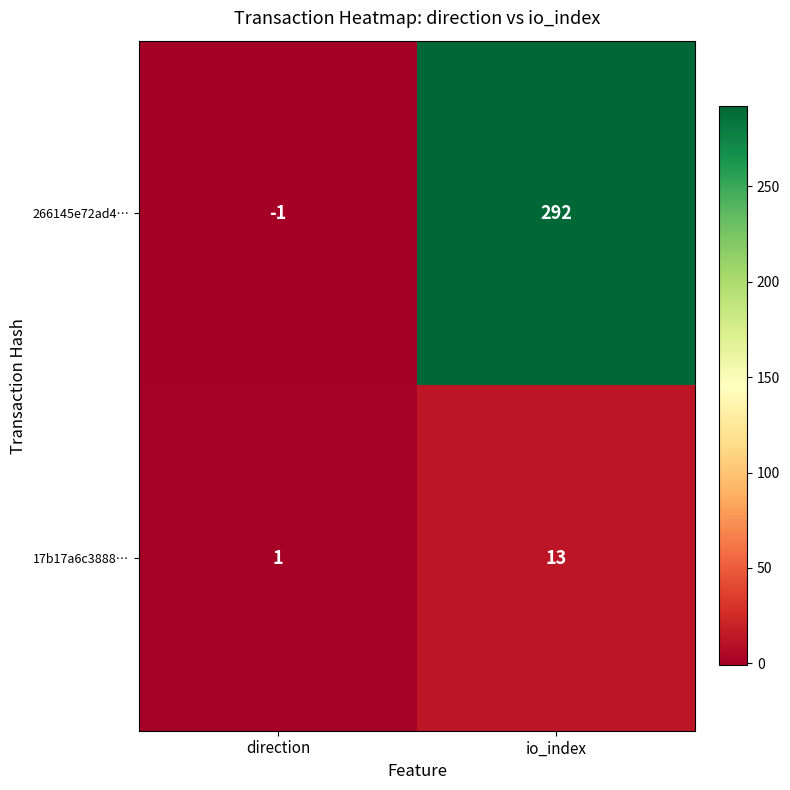

Reading left to right, transcribe all the data shown in this chart.

266145e72ad4…: -1	292
17b17a6c3888…: 1	13